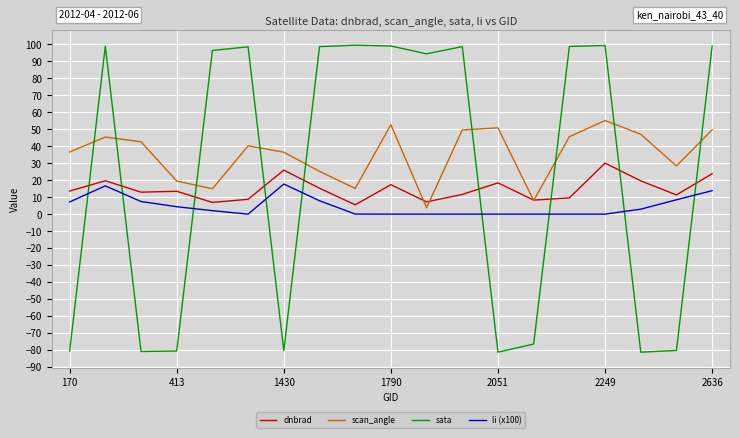

In li (x100), how many points are lower than both neighbors (excluding endpoints)?

2